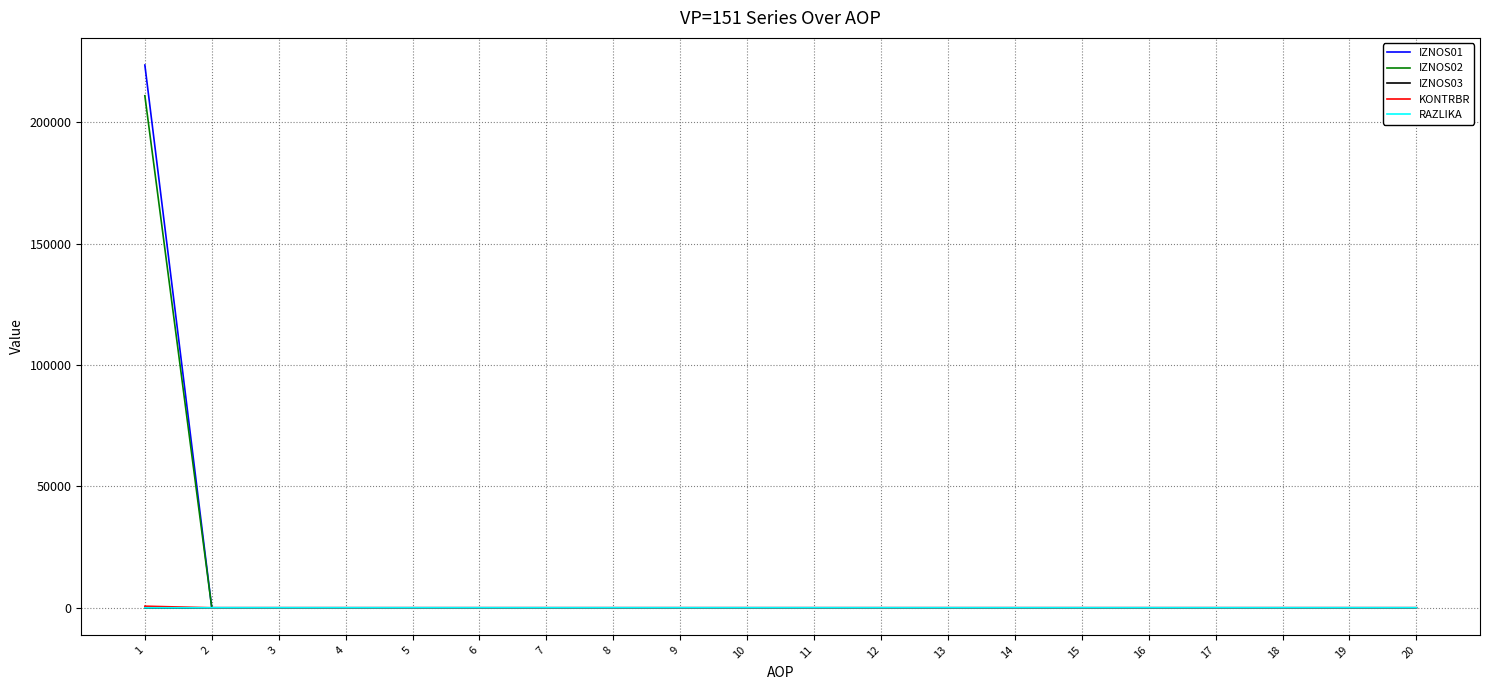

What is the sum of all IZNOS01 values?

223653.7